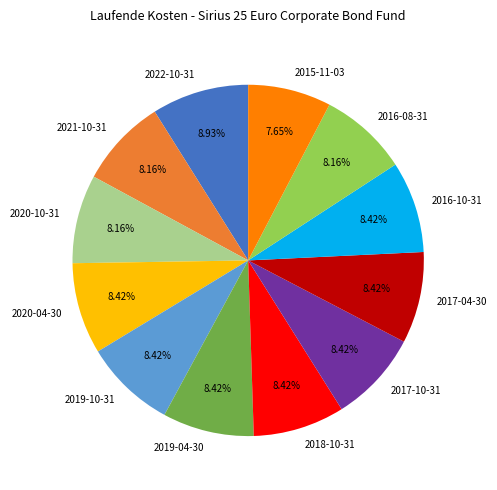

Is there any slice that represents more than half of the pie?

No